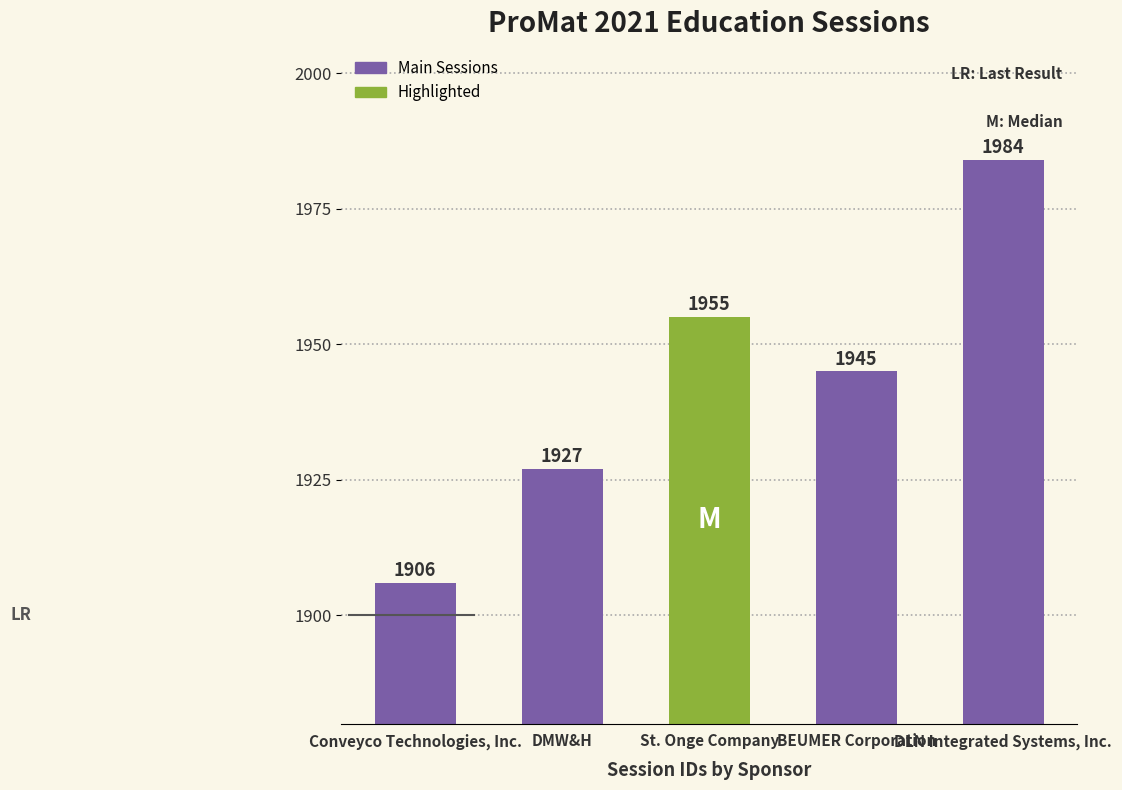

Reading left to right, list all the values displayed in this chart.

1906	1927	1955	1945	1984